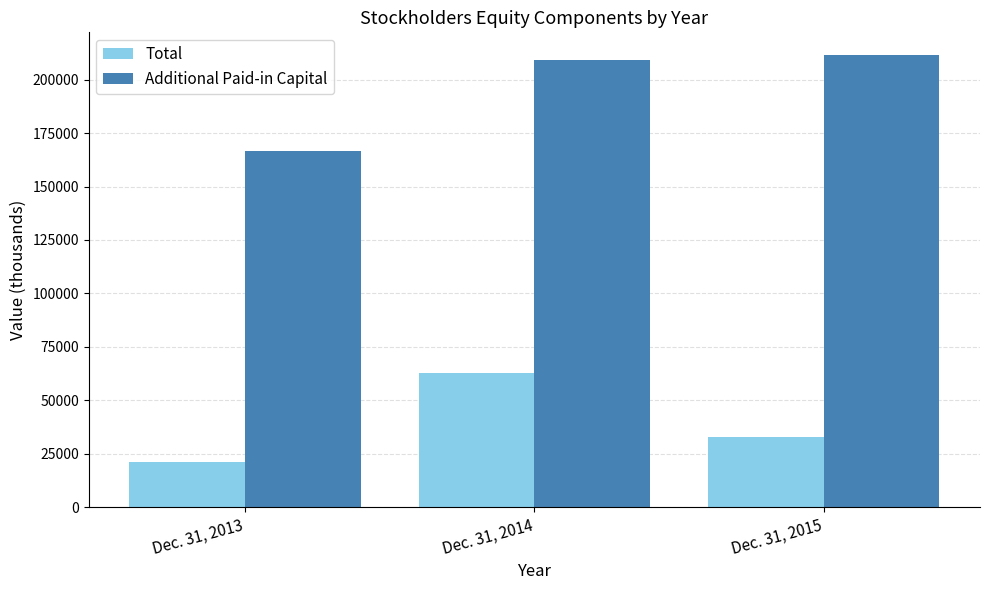

Reading right to left, extract all data points from this chart.

Total: Dec. 31, 2015=32746	Dec. 31, 2014=62779	Dec. 31, 2013=21377
Additional Paid-in Capital: Dec. 31, 2015=211512	Dec. 31, 2014=209100	Dec. 31, 2013=166735